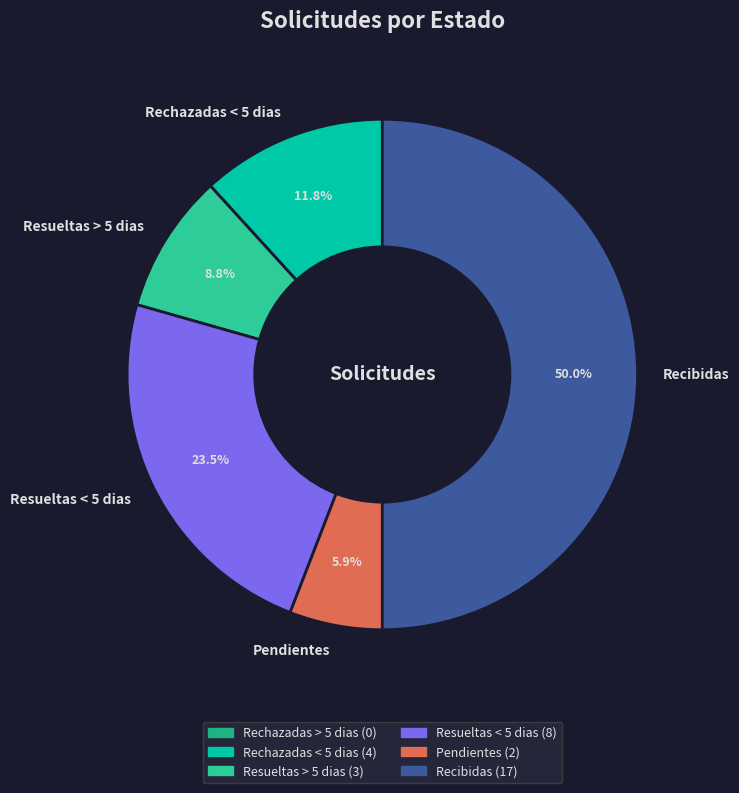

To the nearest percent, what is the difference between the largest and smallest slice percentages?

44%